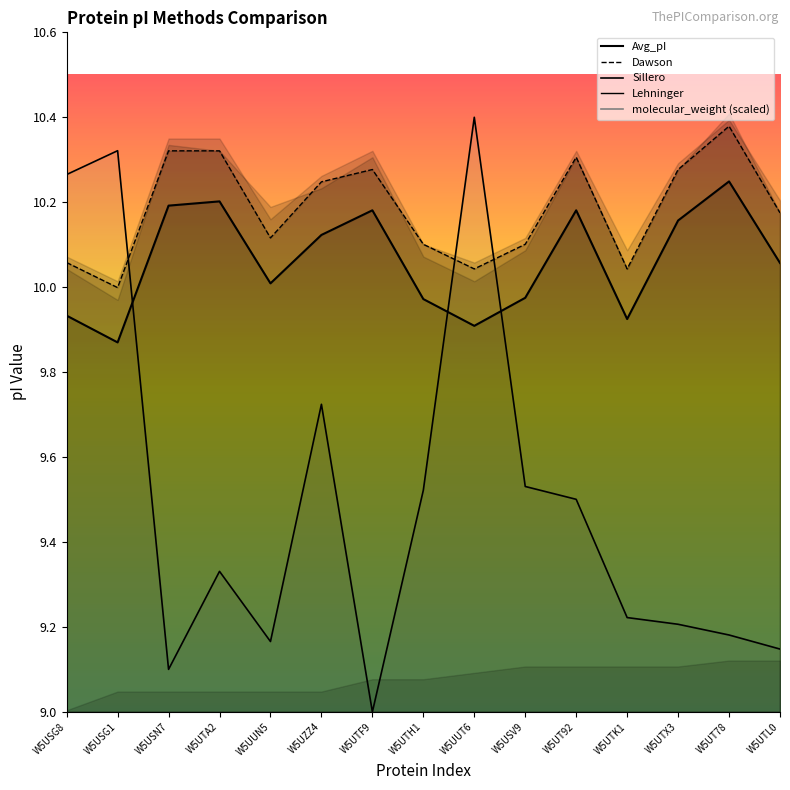

At which label does molecular_weight reach its peak?

W5UUT6